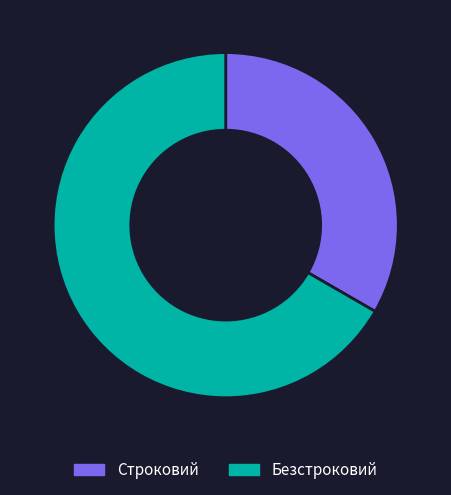

What is the ratio of the value at Строковий to the value at Безстроковий?

0.5